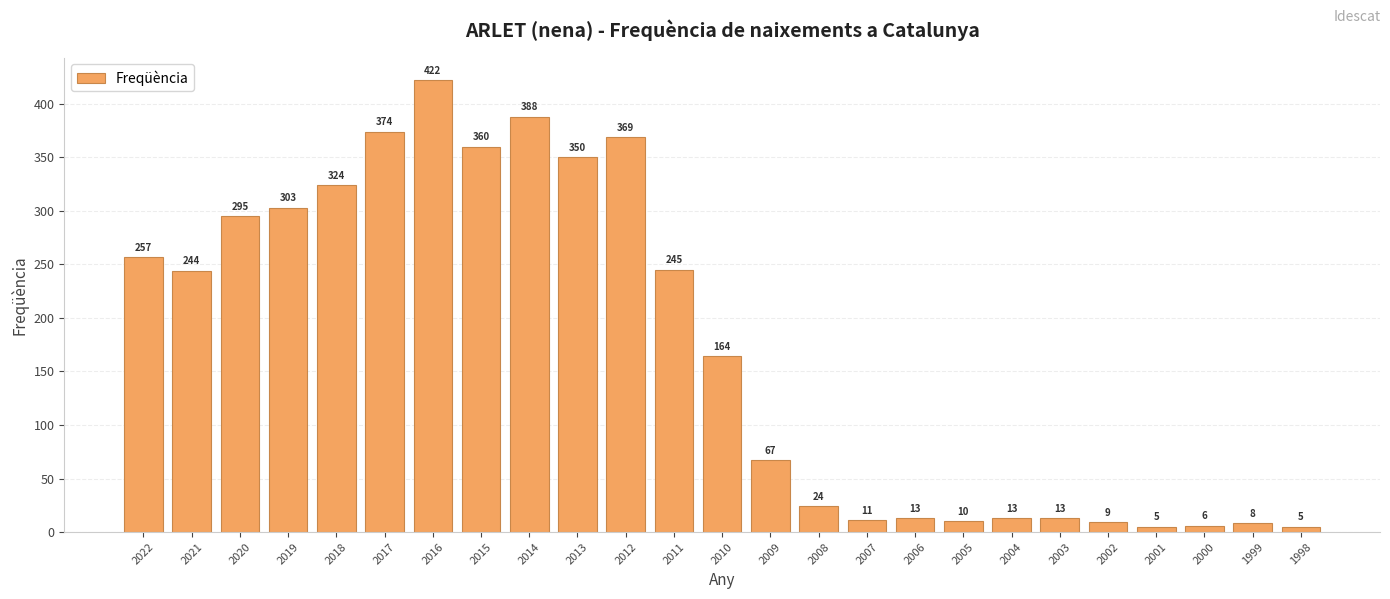

Count the number of data series in this chart.

1